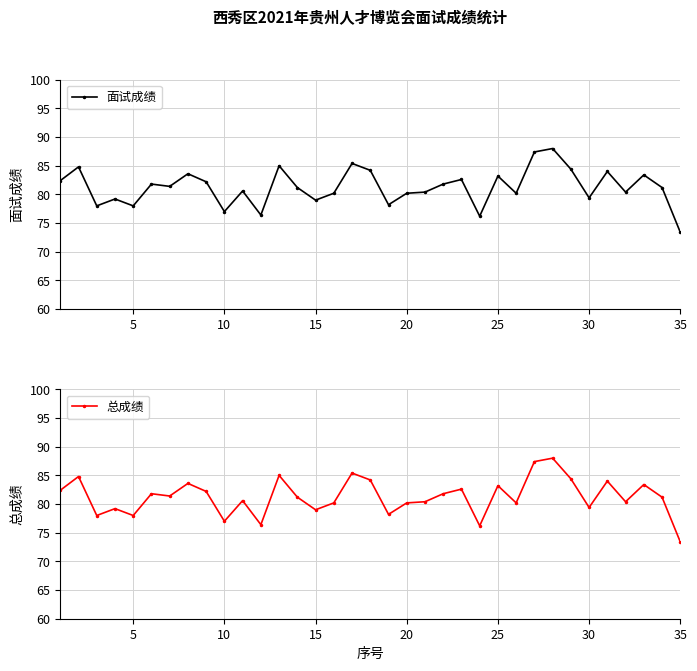

Is the value of 总成绩 at 29 greater than the value of 面试成绩 at 15?

Yes